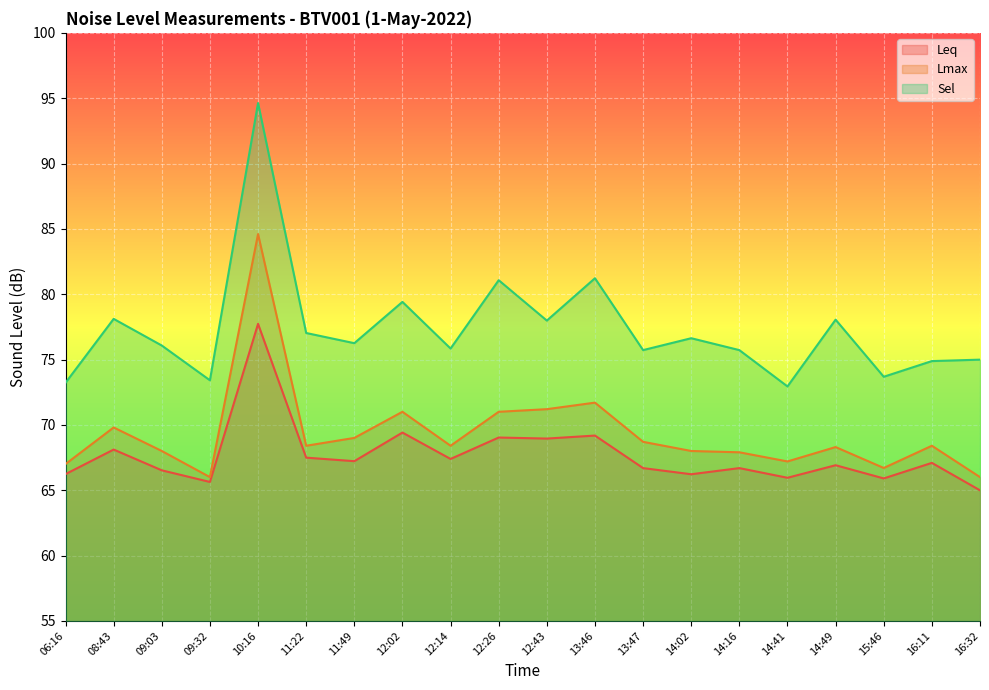

What are all the series names shown in the legend?

Leq, Lmax, Sel